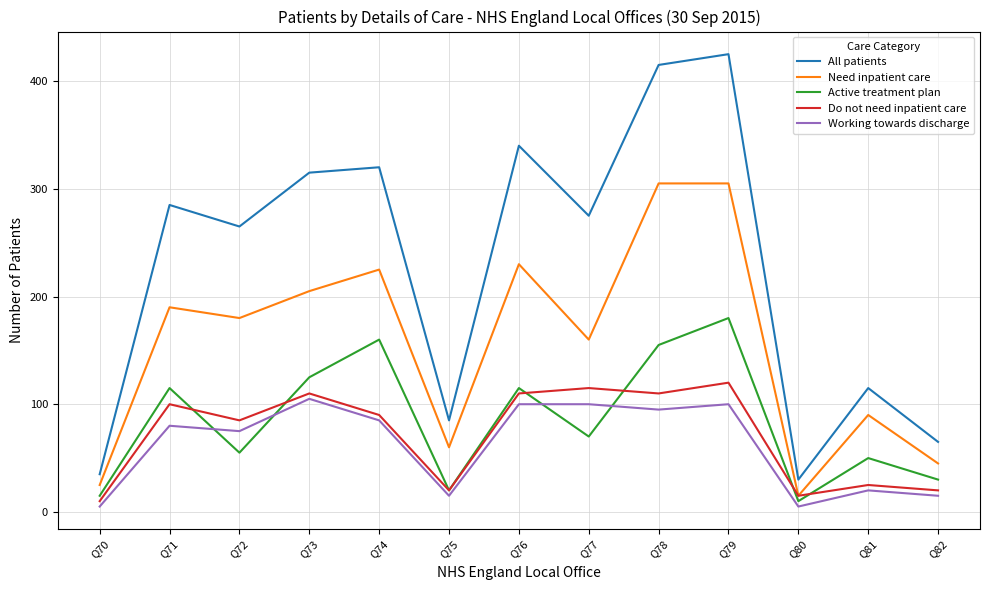

Is it true that Active treatment plan equals 150 at Q76?

False